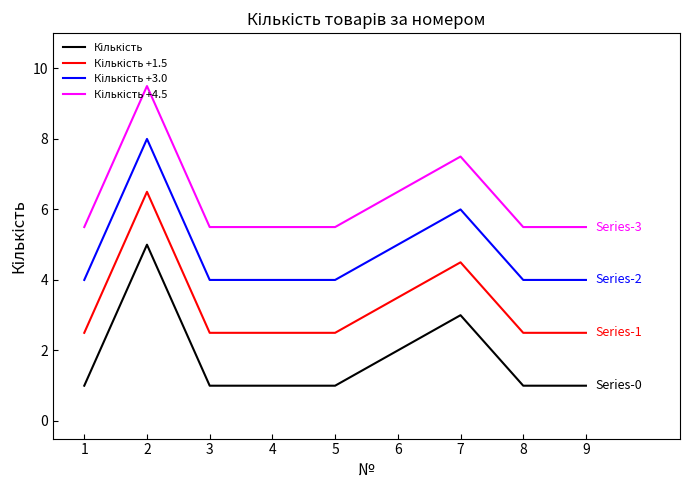

What is the difference between the highest and lowest values at 9?

4.5